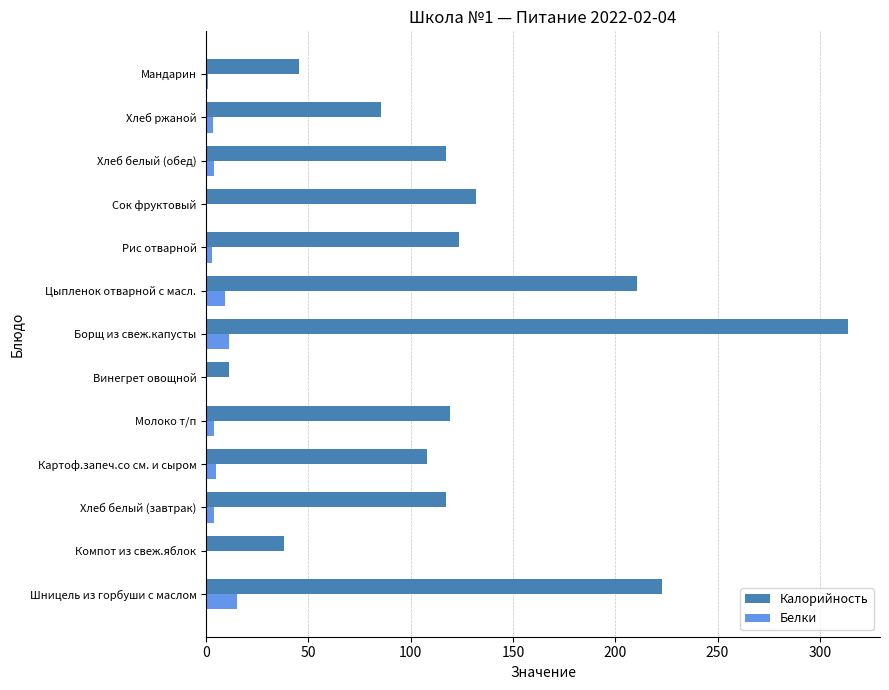

At which category is the sum across all series the highest?

Борщ из свеж.капусты